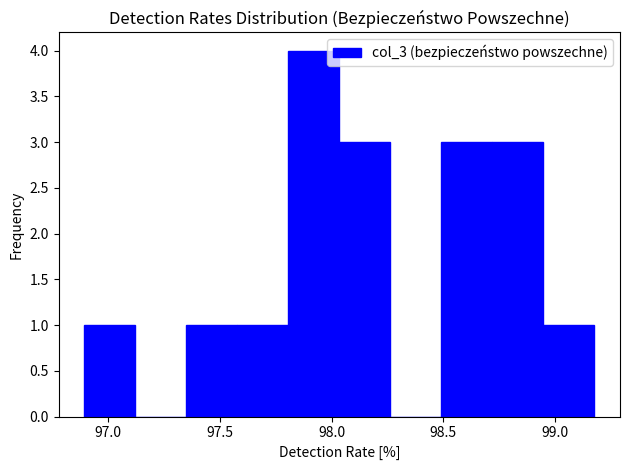

Reading left to right, transcribe this chart: for each bar, give the range it covers on the x-axis and its height. Neither the bar edges nor the heights are printed on the chart, so give them approximately, as read against the axes.

96.90 to 97.10: 1
97.10 to 97.35: 0
97.35 to 97.60: 1
97.60 to 97.80: 1
97.80 to 98.05: 4
98.05 to 98.25: 3
98.25 to 98.50: 0
98.50 to 98.70: 3
98.70 to 98.95: 3
98.95 to 99.20: 1